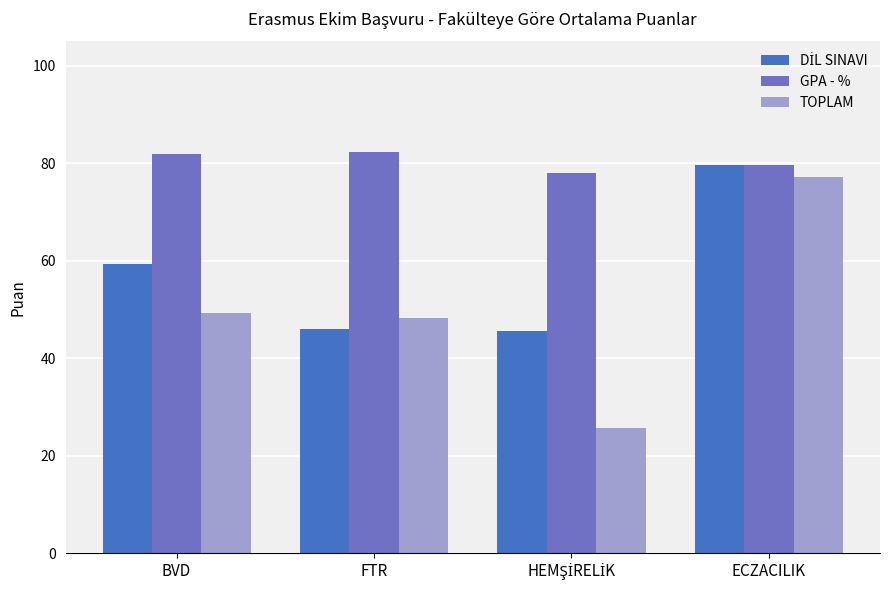

What is the average value of the GPA - % series?

80.4